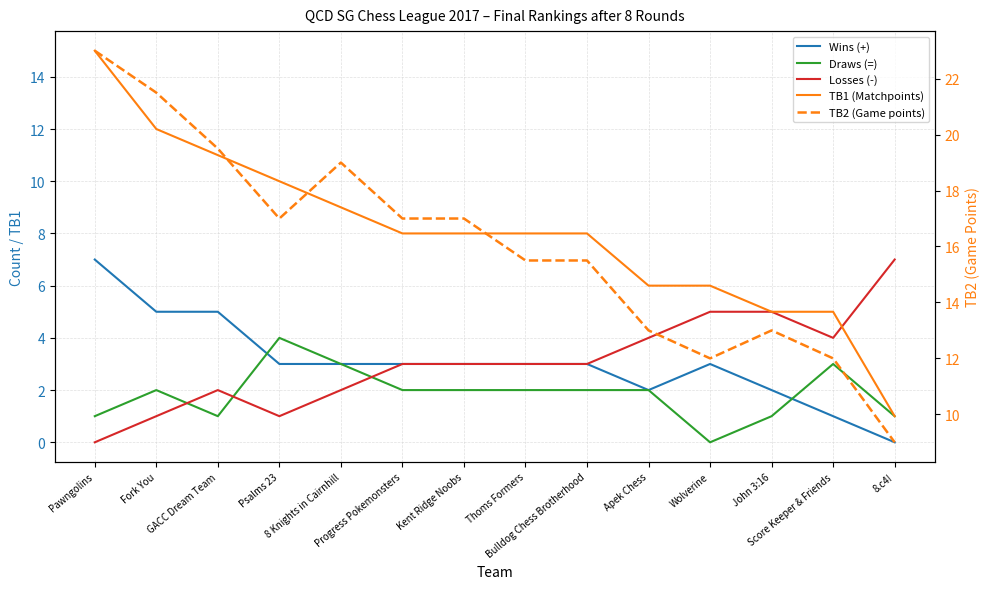

Is the value of TB1 (Matchpoints) at Bulldog Chess Brotherhood greater than the value of Losses (-) at Fork You?

Yes